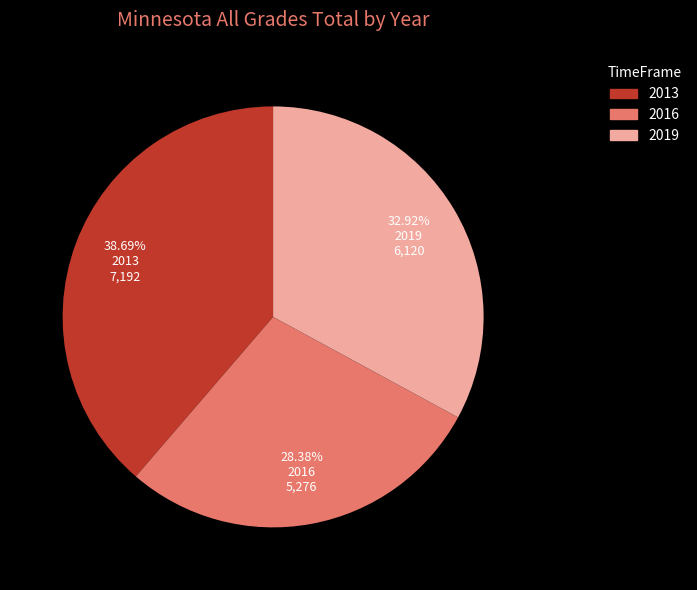

How many segments does this pie chart have?

3